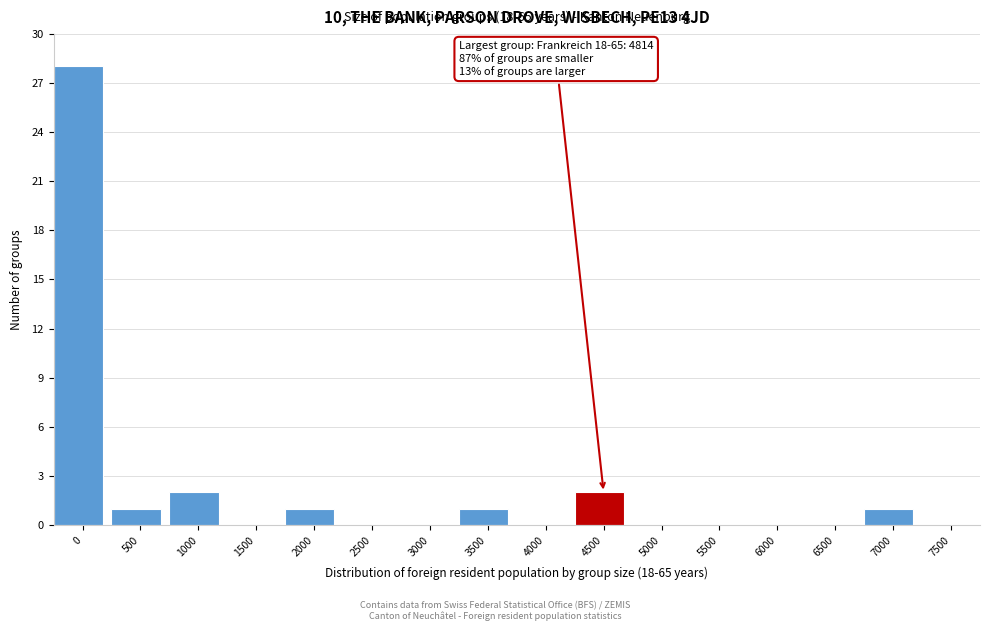

Reading right to left, what are all the values shown in this chart?

7500=0	7000=1	6500=0	6000=0	5500=0	5000=0	4500=2	4000=0	3500=1	3000=0	2500=0	2000=1	1500=0	1000=2	500=1	0=28